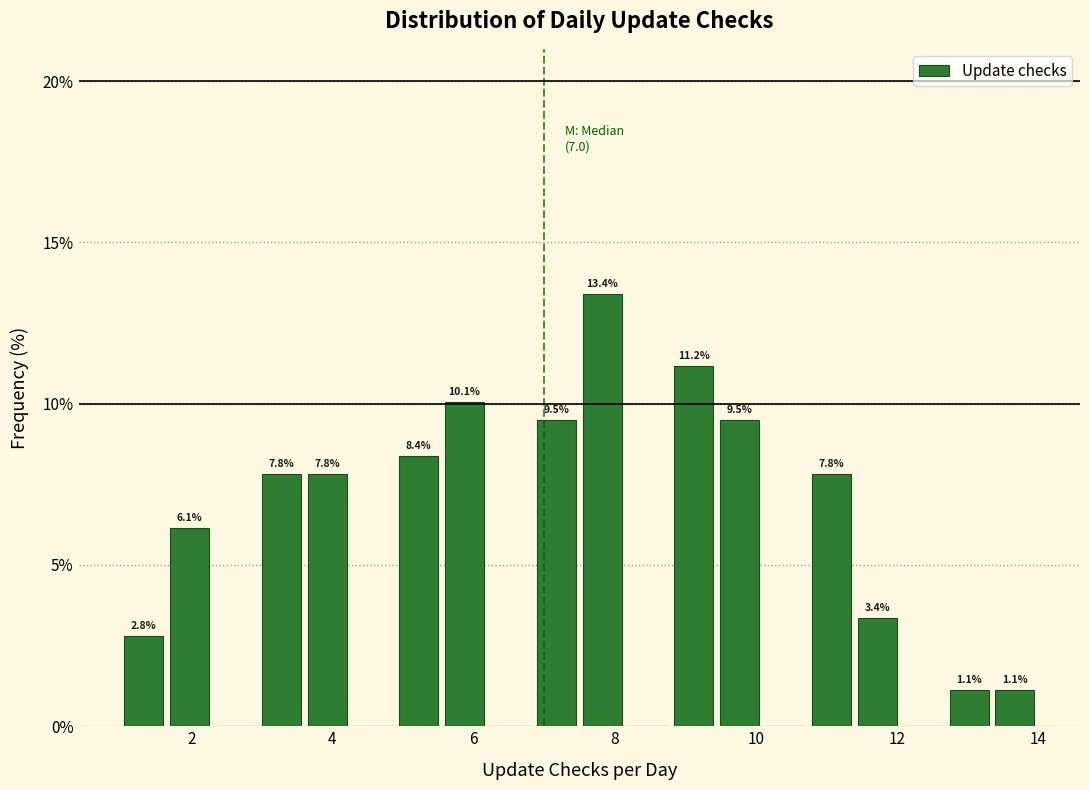

Around what value on the x-axis is the tallest bar? Give the approximate position of its centre, as read against the axis.

7.8